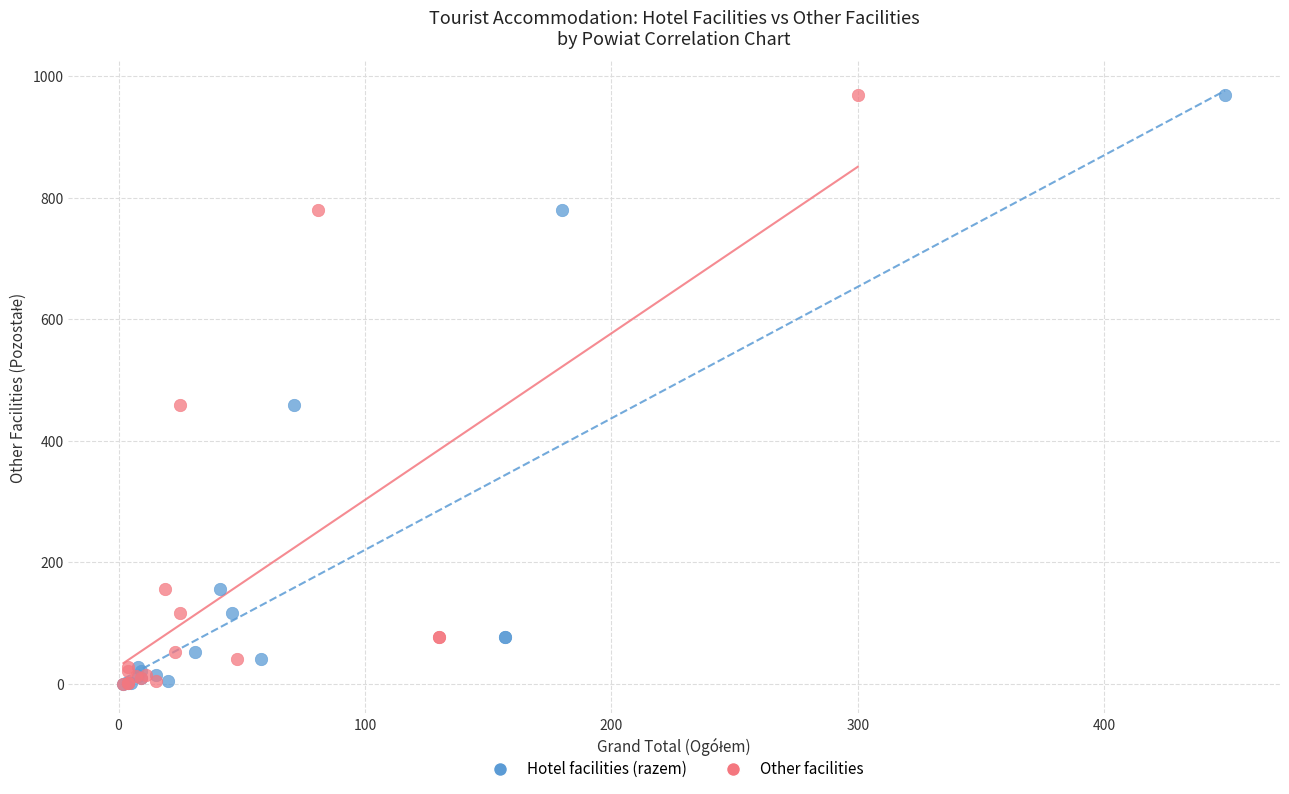

What are all the series names shown in the legend?

Hotel facilities (razem), Other facilities